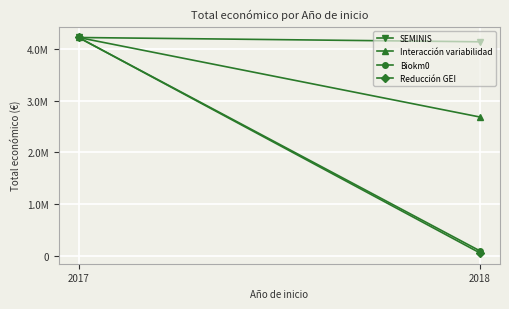

Where is Reducción GEI nearest to the value 2140277?

2018